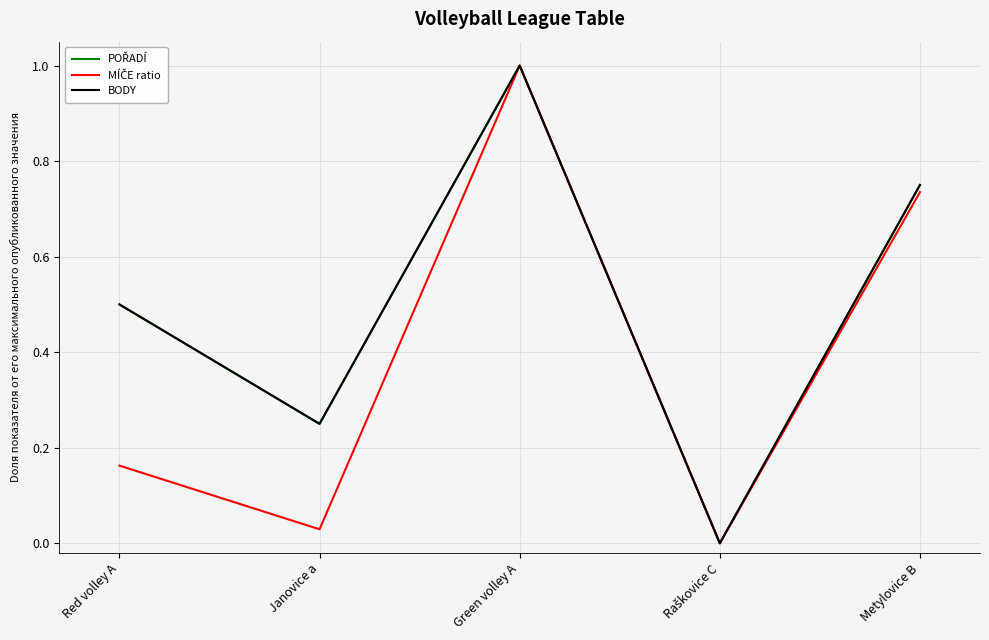

Does the chart have visible grid lines?

Yes